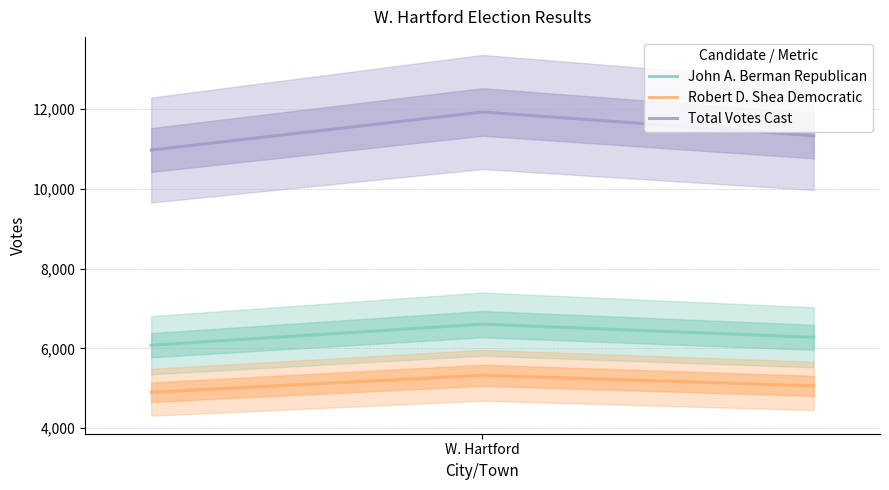

List the series in order of their overall mean, highest first.

Total Votes Cast, John A. Berman Republican, Robert D. Shea Democratic